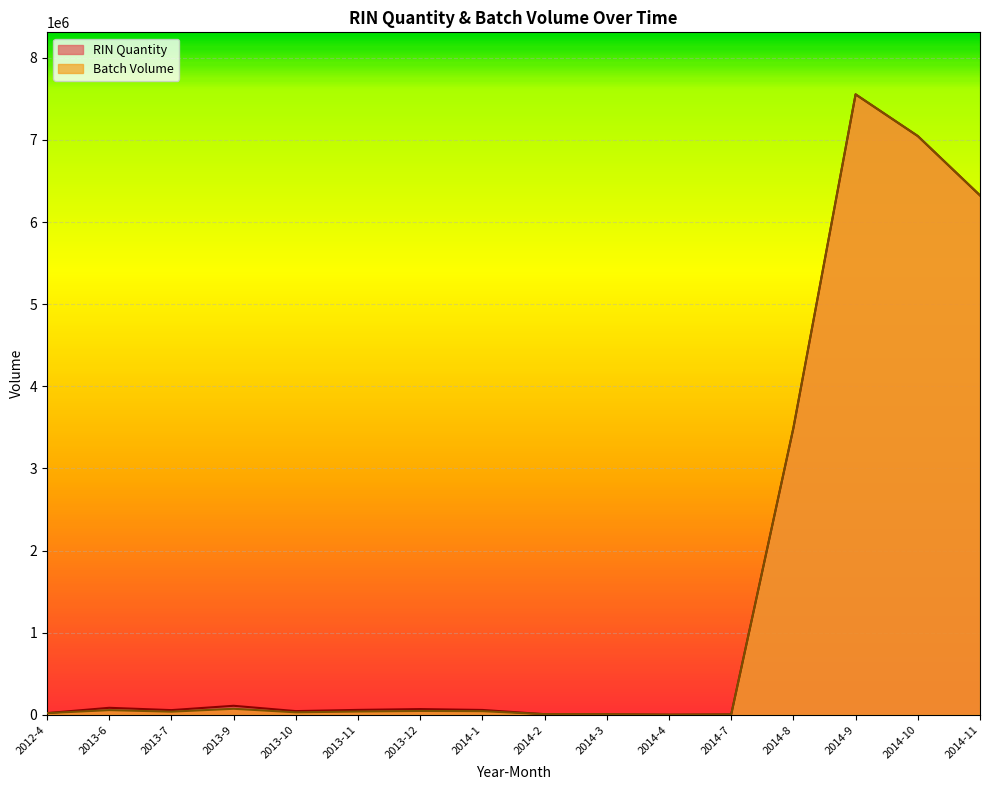

At which category is the sum across all series the highest?

2014-9